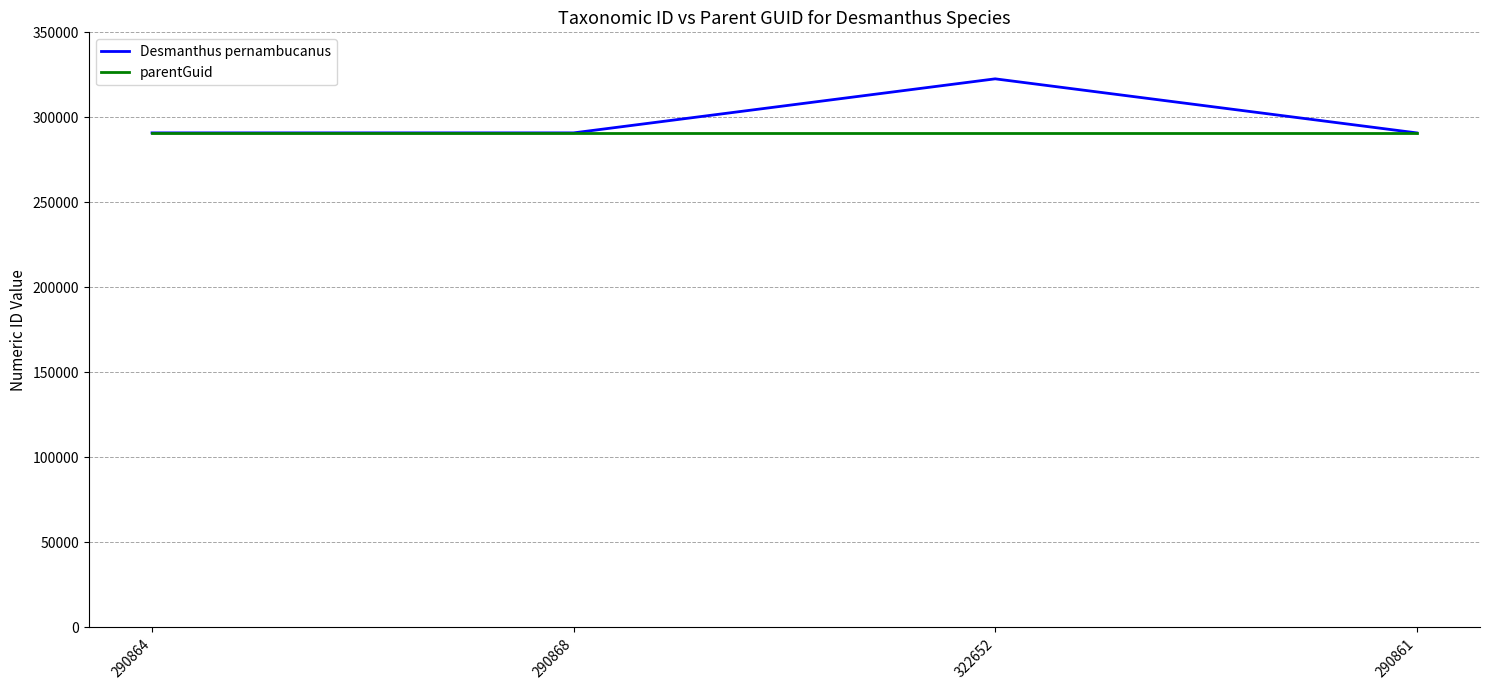

List the series in order of their overall mean, lowest first.

parentGuid, Desmanthus pernambucanus